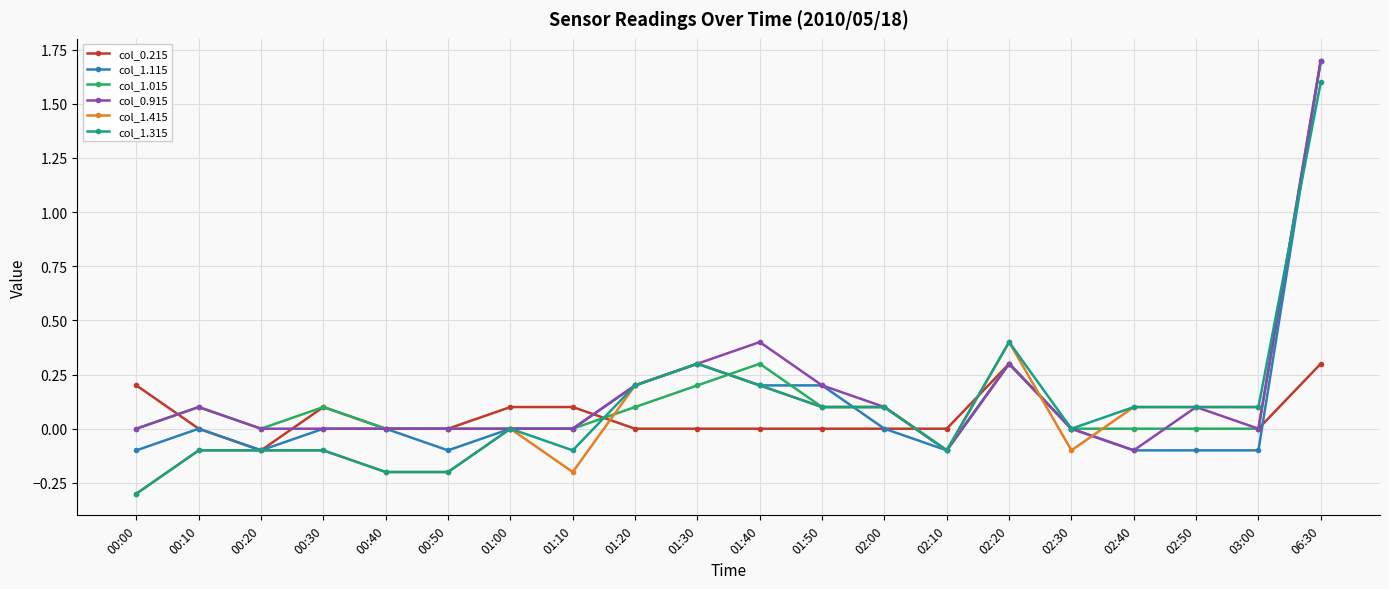

Rank the categories by col_1.415 value from lowest to highest.

00:00, 00:40, 00:50, 01:10, 00:10, 00:20, 00:30, 02:10, 02:30, 01:00, 01:50, 02:00, 02:40, 02:50, 03:00, 01:20, 01:40, 01:30, 02:20, 06:30